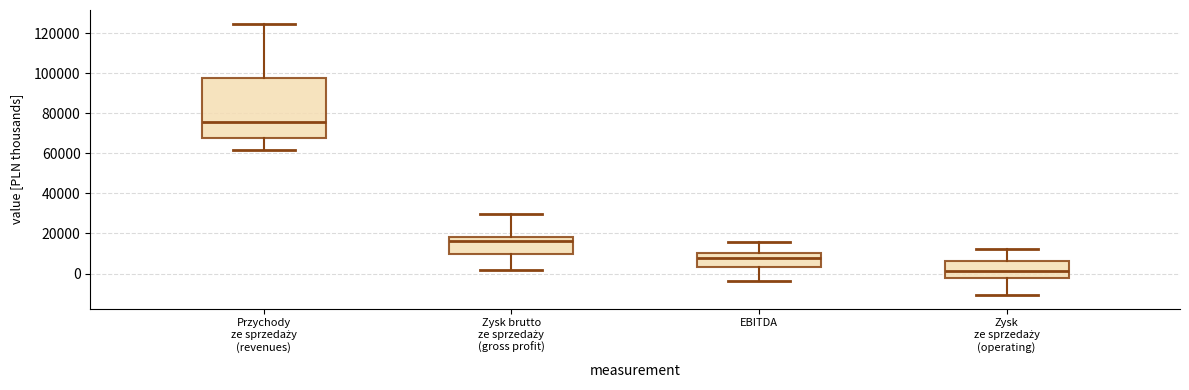

Reading left to right, transcribe this box plot: for each box, give where its median line is, the range the box spans, and where its two whiskers end, as read against the y-axis. The values are not printed on the chart, so give them approximately, as read against the axis.

Przychody ze sprzedaży (revenues): median 76000, box 68000 to 98000, whiskers 62000 to 124000
Zysk brutto ze sprzedaży (gross profit): median 16000, box 10000 to 18000, whiskers 2000 to 30000
EBITDA: median 8000, box 4000 to 10000, whiskers -4000 to 16000
Zysk ze sprzedaży (operating): median 2000, box -2000 to 6000, whiskers -10000 to 12000